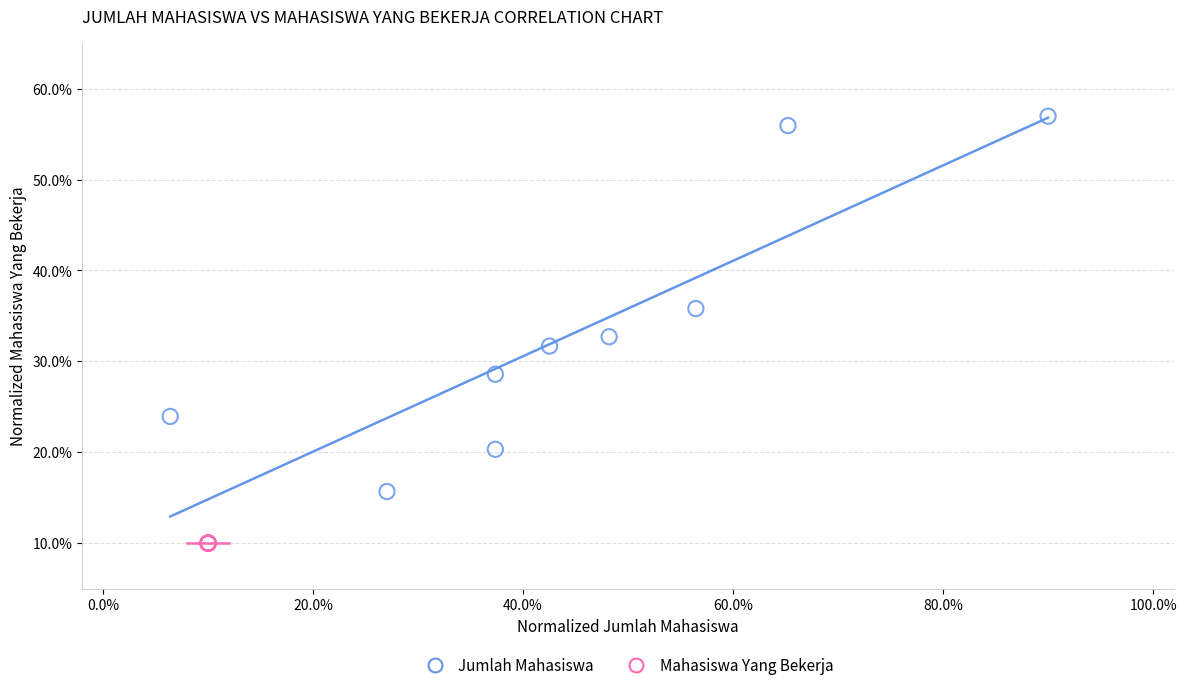

Which series contains the lowest Y value?

Mahasiswa Yang Bekerja